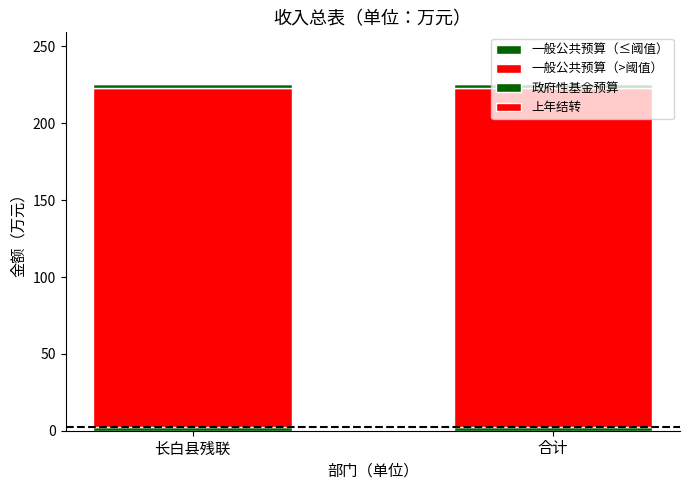

Are the bars grouped side by side (vs. stacked)?

No